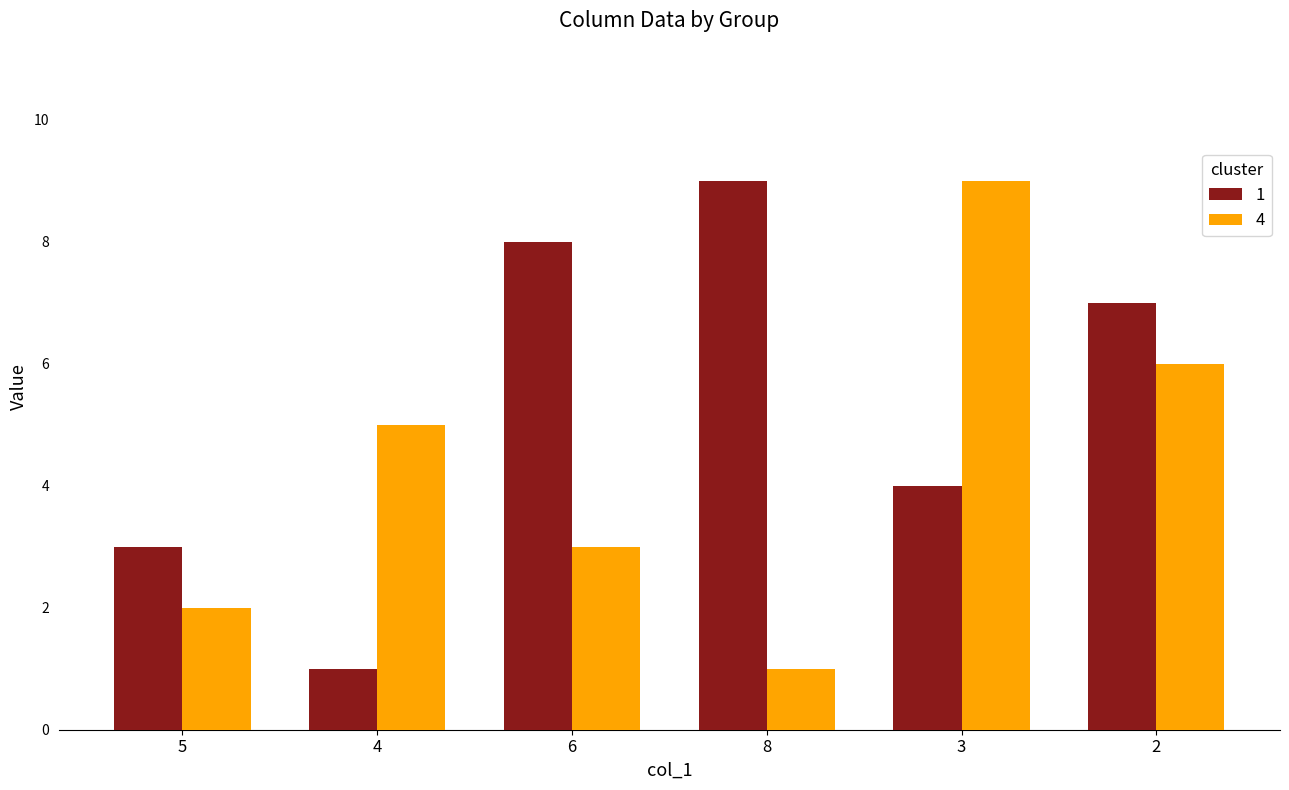

What is the label of the 4th bar from the left?

8